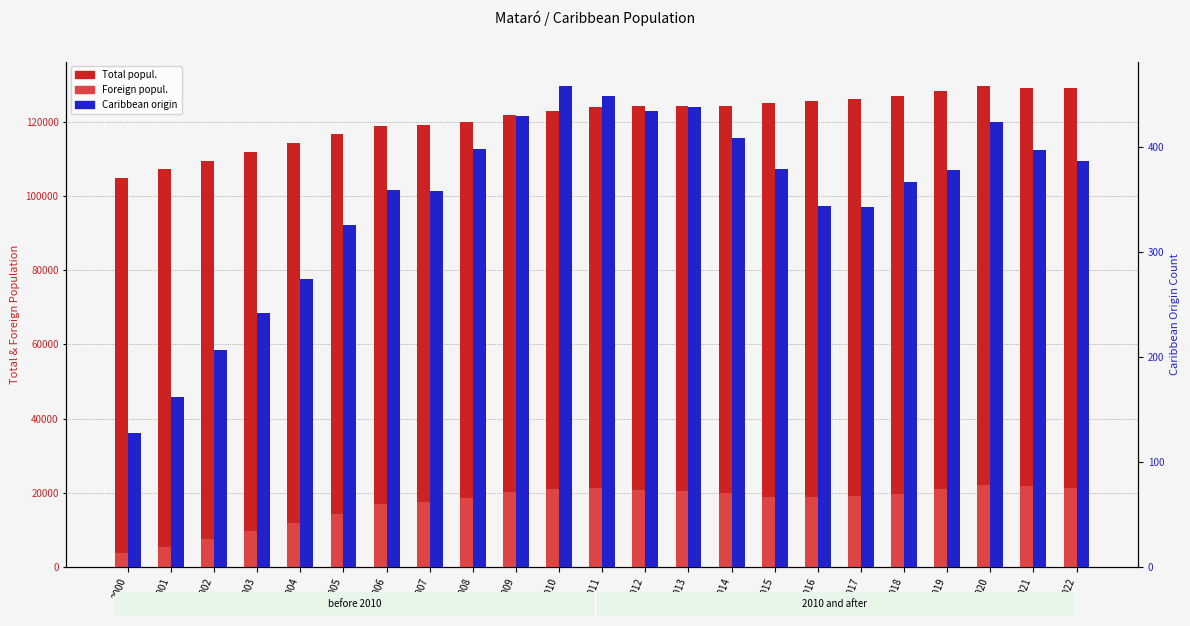

How many groups of bars are there?

23